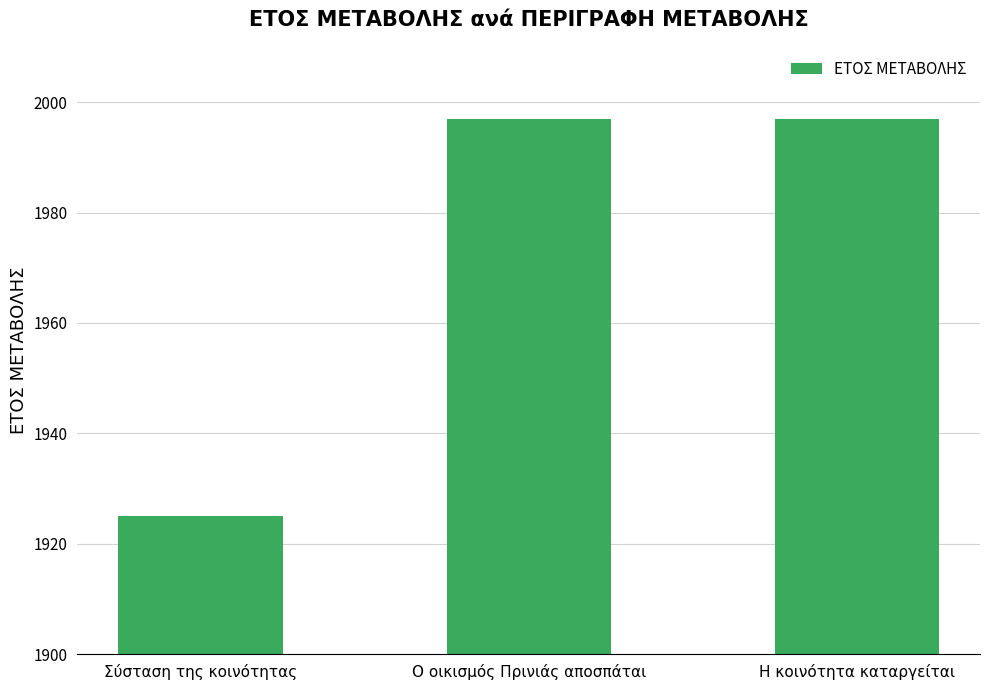

Are the bars horizontal?

No